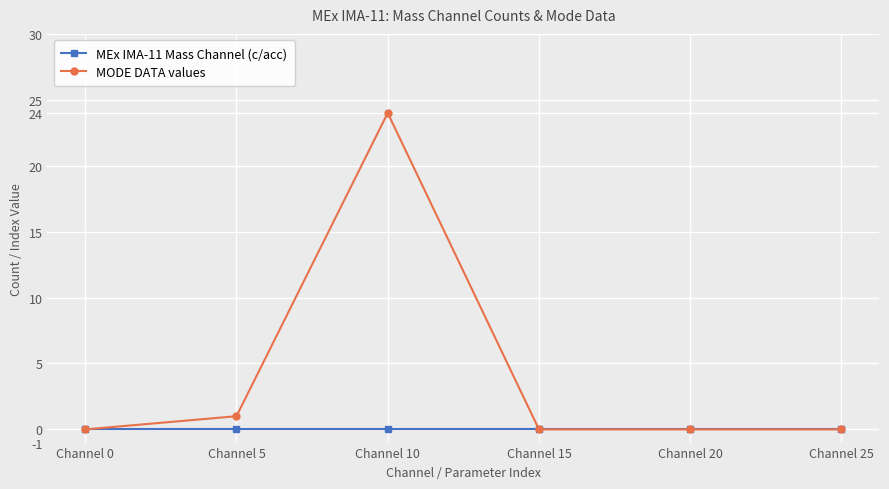

Rank the series by their average value, from lowest to highest.

MEx IMA-11 Mass Channel (c/acc), MODE DATA values